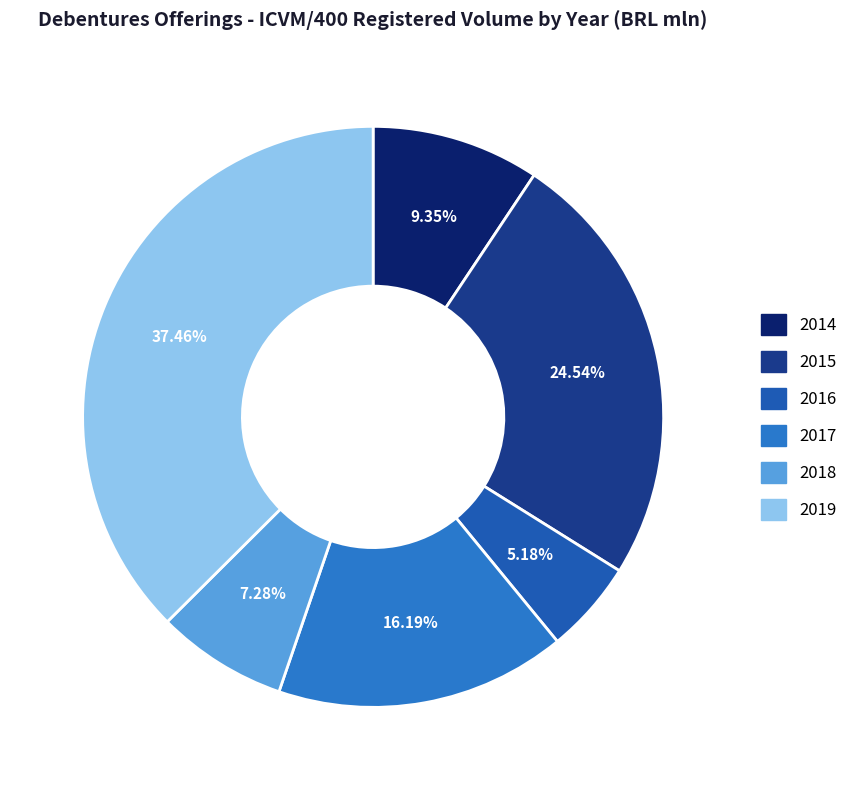

How many slices are in this pie chart?

6